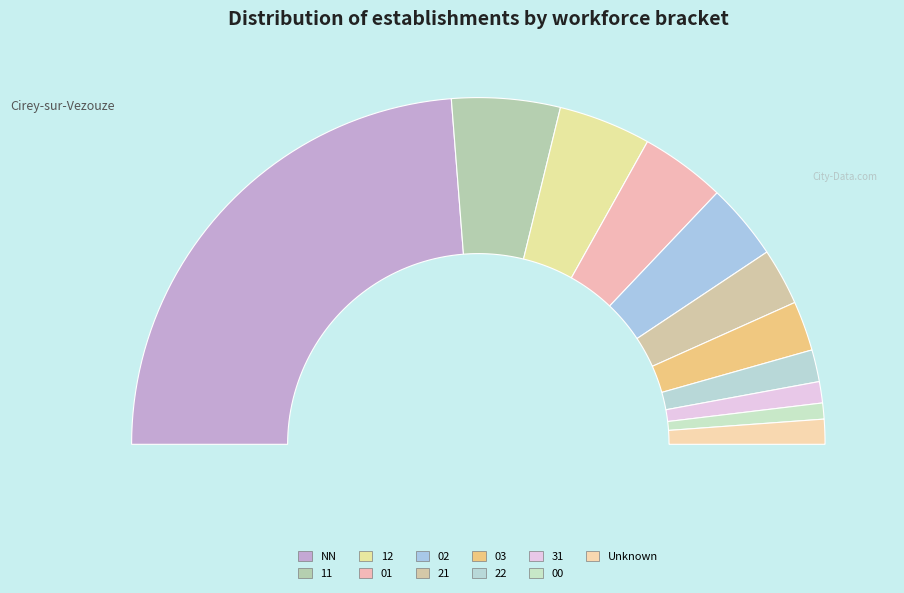

Which category has the biggest portion of the pie?

NN